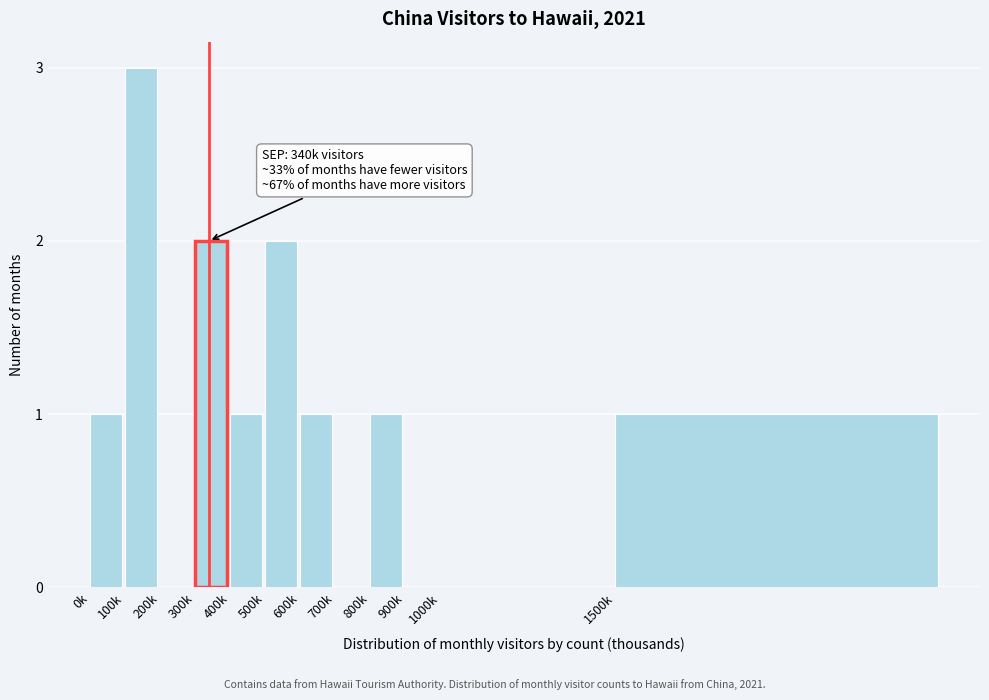

Reading left to right, list all the values displayed in this chart.

0k=1	100k=3	200k=0	300k=2	400k=1	500k=2	600k=1	700k=0	800k=1	900k=0	1000k=0	1500k=1